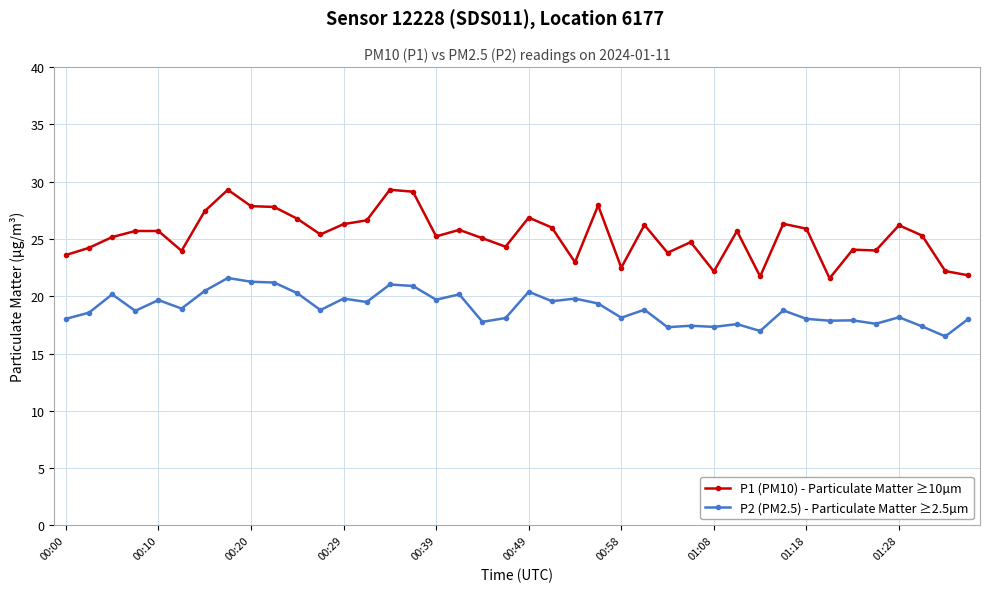

Which series has the widest spread of values?

P1 (PM10) - Particulate Matter ≥10µm